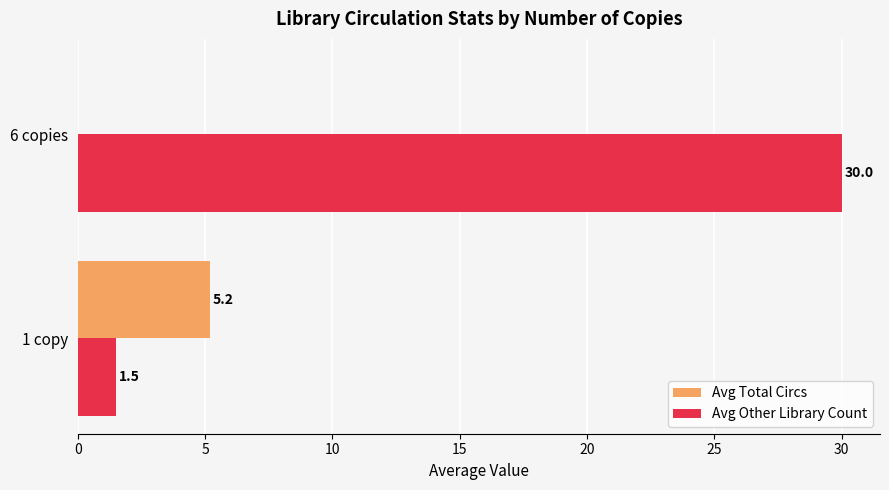

Which series changed the most between 1 copy and 6 copies?

Avg Other Library Count